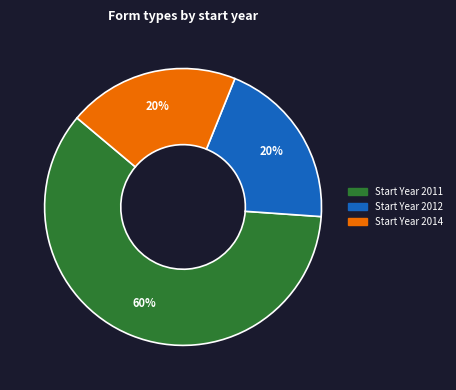

Is there a majority slice in this chart?

Yes